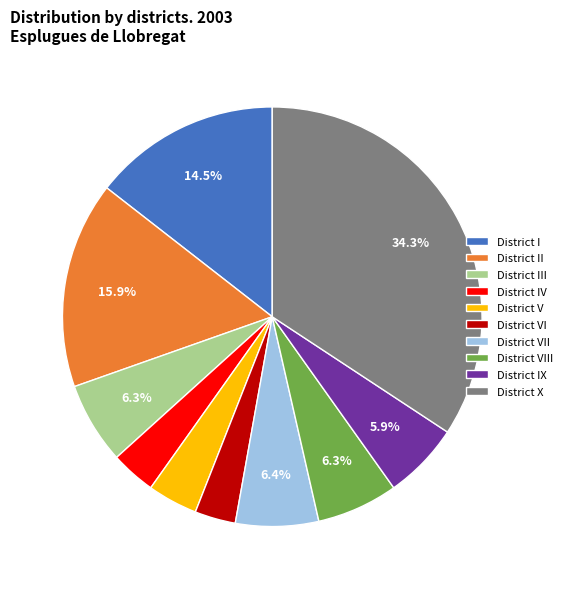

What percentage is the District VII slice, to the nearest percent?

6%